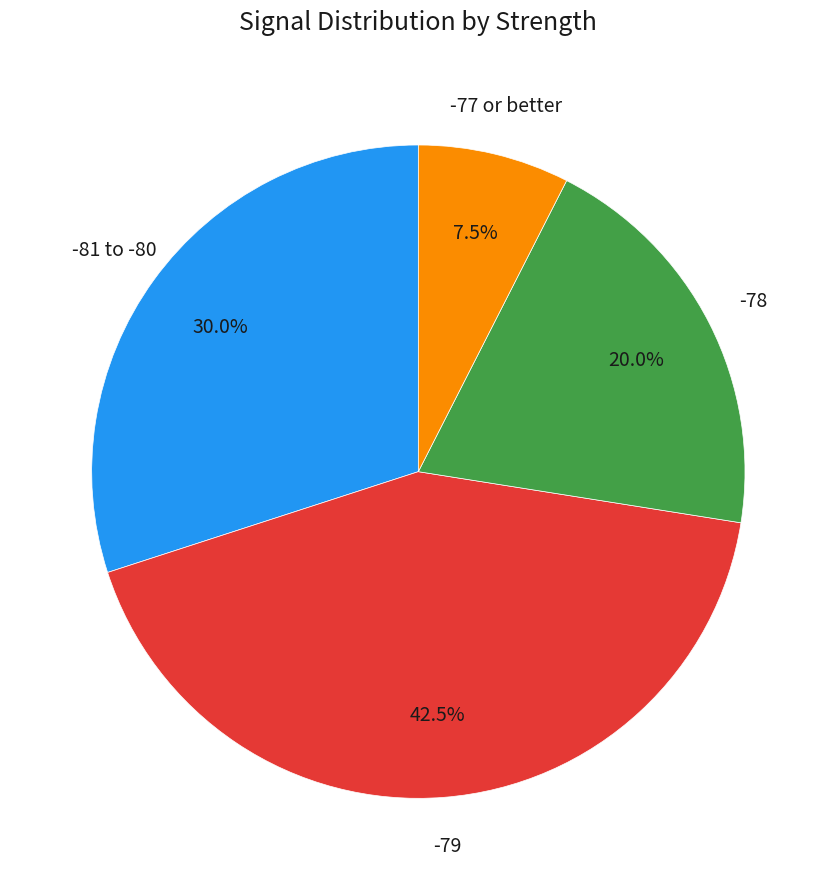

Is there a majority slice in this chart?

No